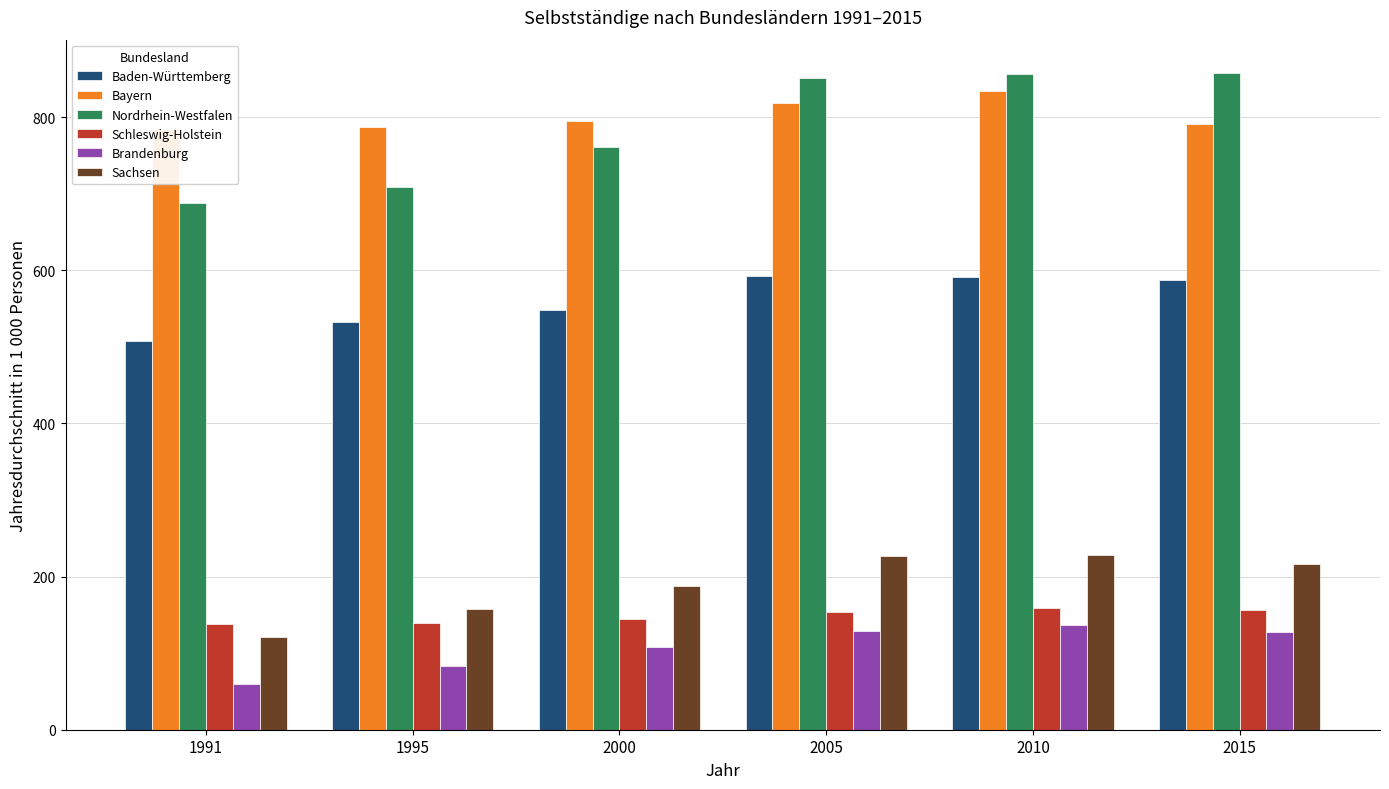

Rank the categories by Sachsen value from highest to lowest.

2010, 2005, 2015, 2000, 1995, 1991